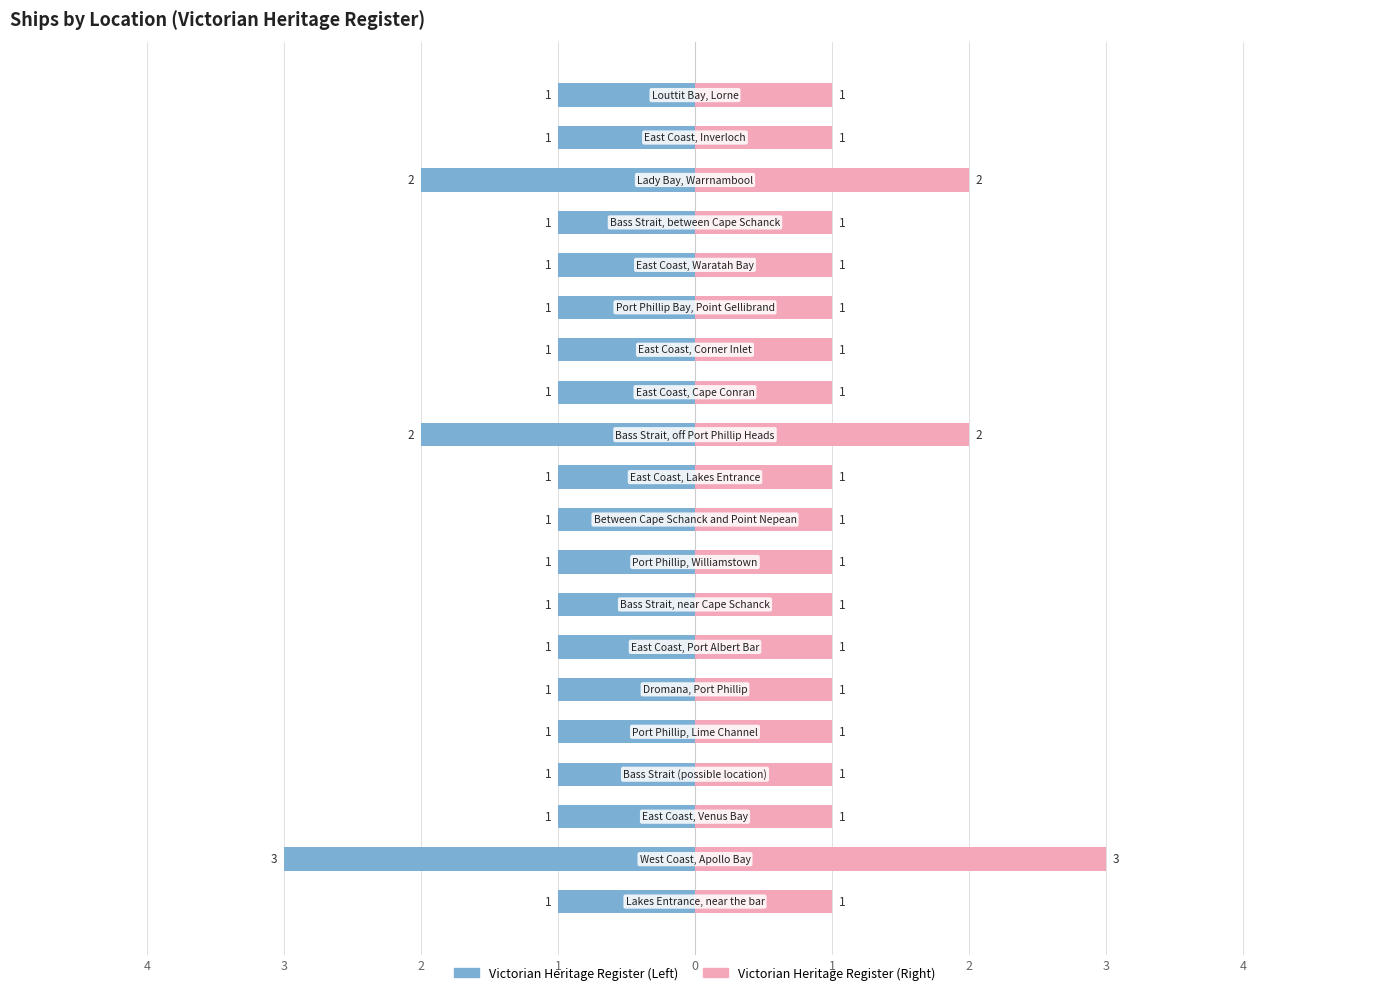

What is the approximate value at East Coast, Waratah Bay?

1